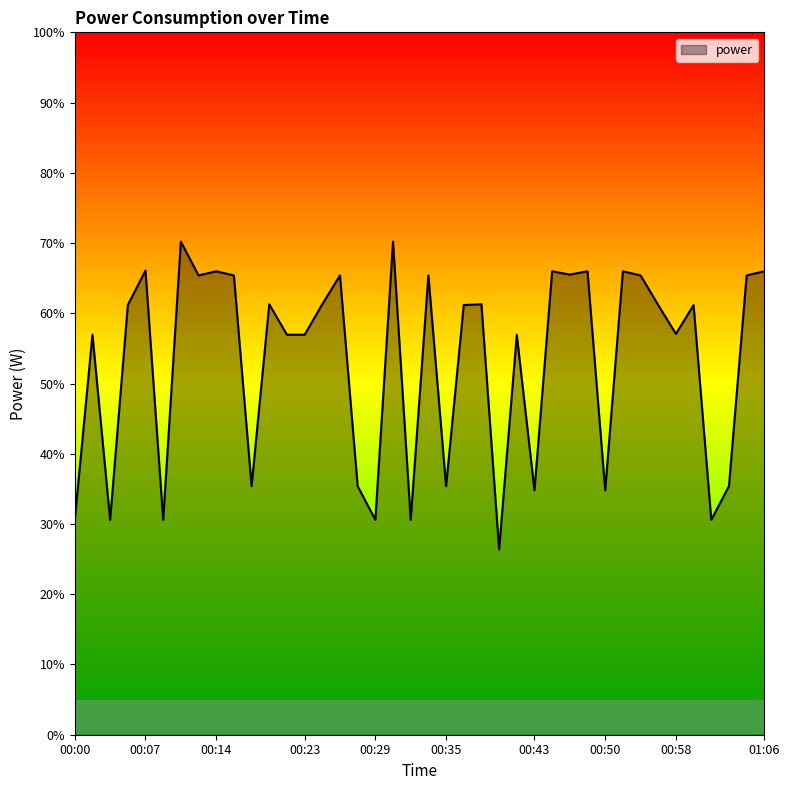

How many lines are shown in the chart?

1